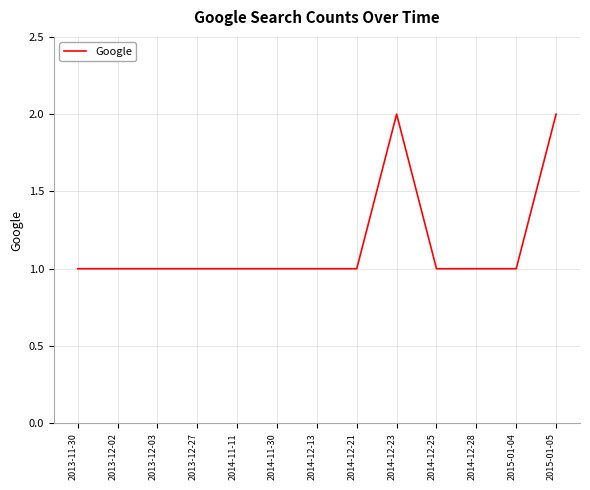

The value at 2014-12-28 is 1. True or false?

True